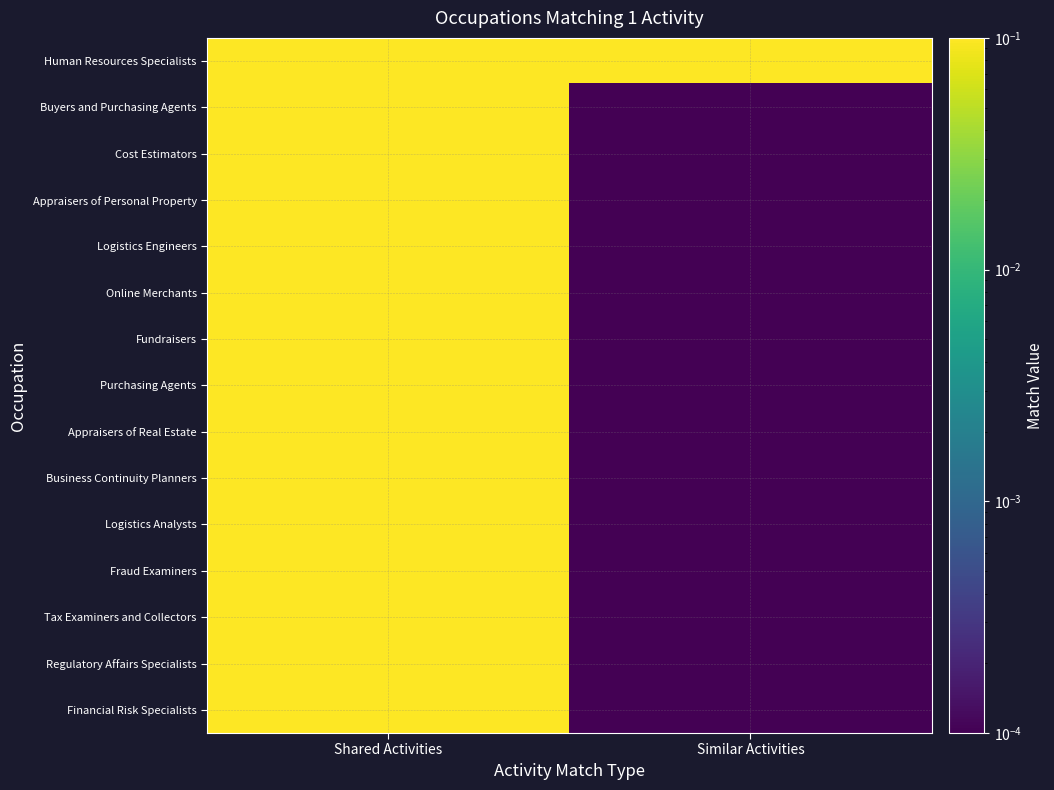

How many distinct data groups are displayed?

15